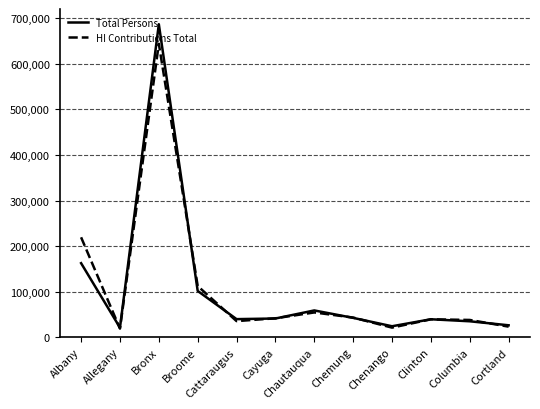

Is this an area chart (filled region under the line)?

No